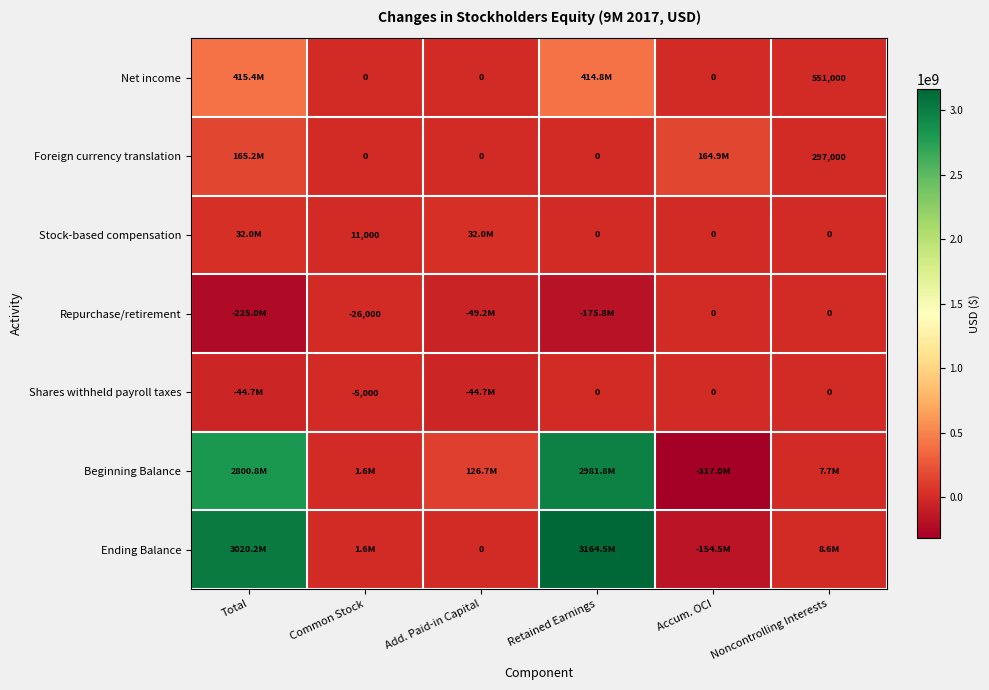

What is the smallest value displayed?

-317041000